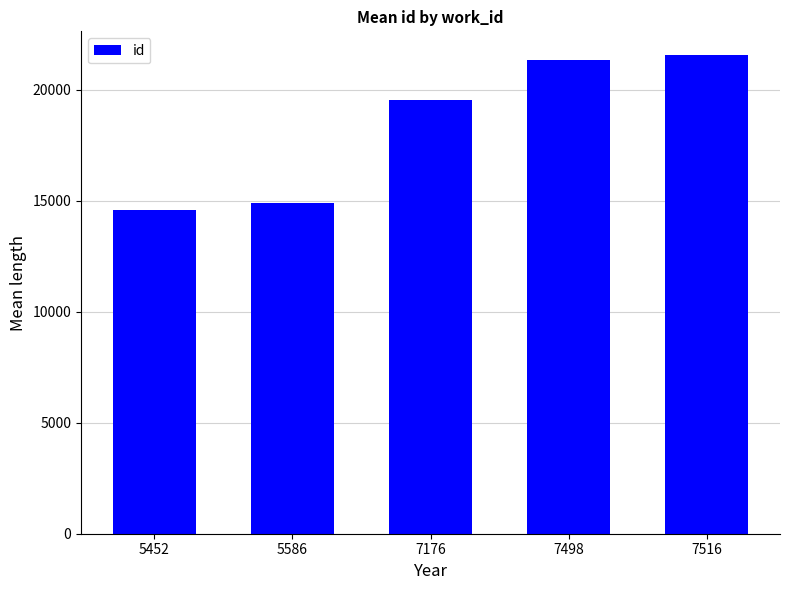

What is the minimum value shown in the chart?

14574